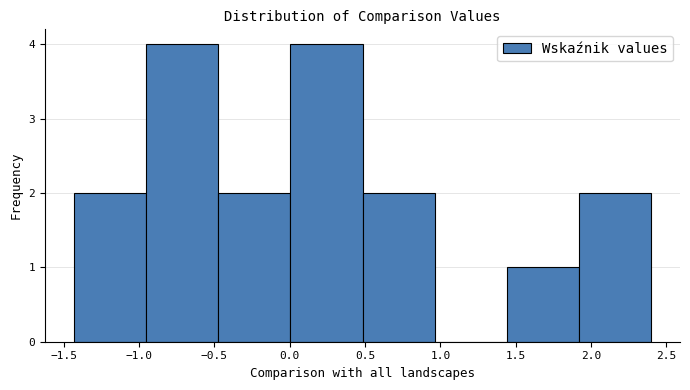

Reading left to right, list every bar in this chart as the range it spans on the x-axis followed by its height. Neither the bar edges nor the heights are printed on the chart, so give them approximately, as read against the axes.

-1.45 to -0.95: 2
-0.95 to -0.45: 4
-0.45 to 0.00: 2
0.00 to 0.50: 4
0.50 to 0.95: 2
0.95 to 1.45: 0
1.45 to 1.90: 1
1.90 to 2.40: 2